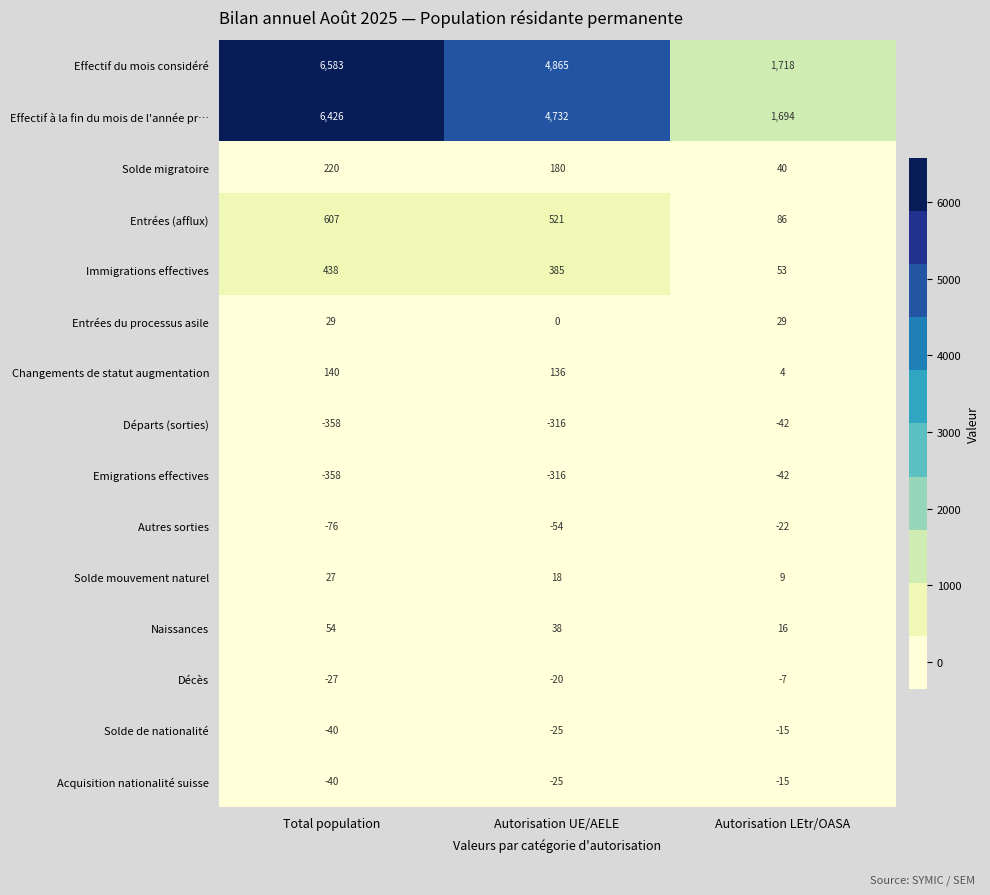

What is the difference between the highest and lowest values at Autorisation LEtr/OASA?

1760